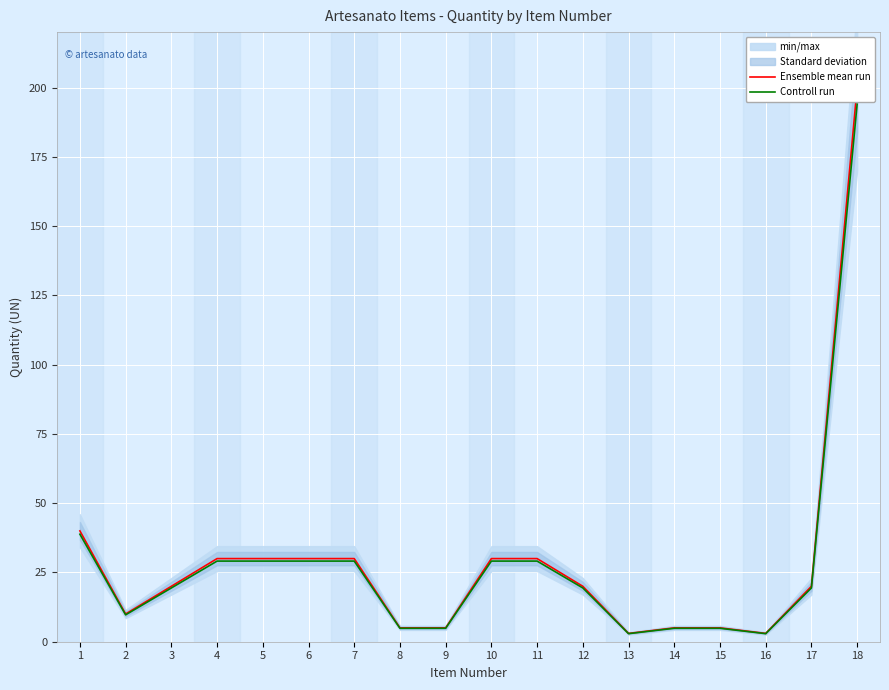

What is the minimum value shown in the chart?

2.9